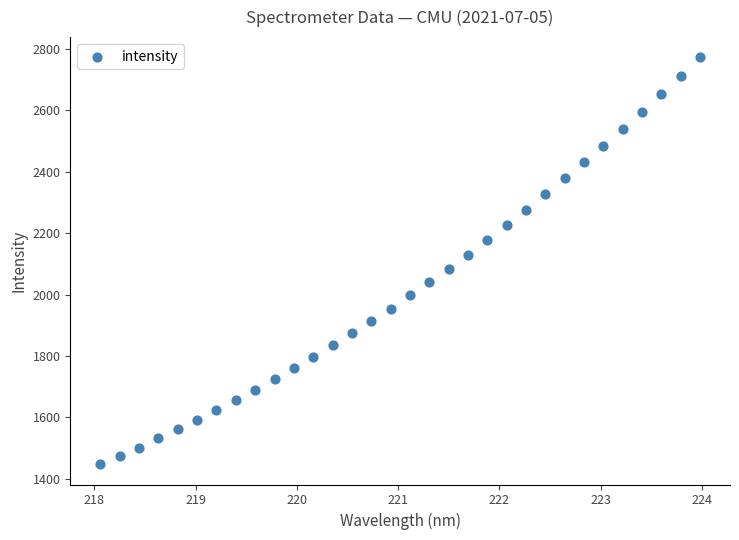

What is the range of X values (max minus min)?

5.9